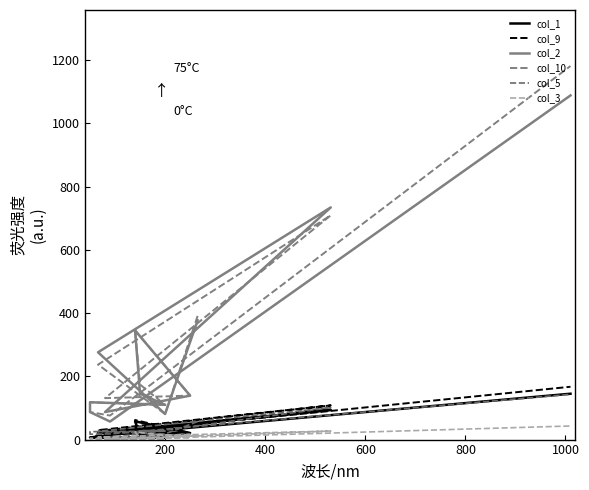

What is the sum of all col_3 values?

140.0